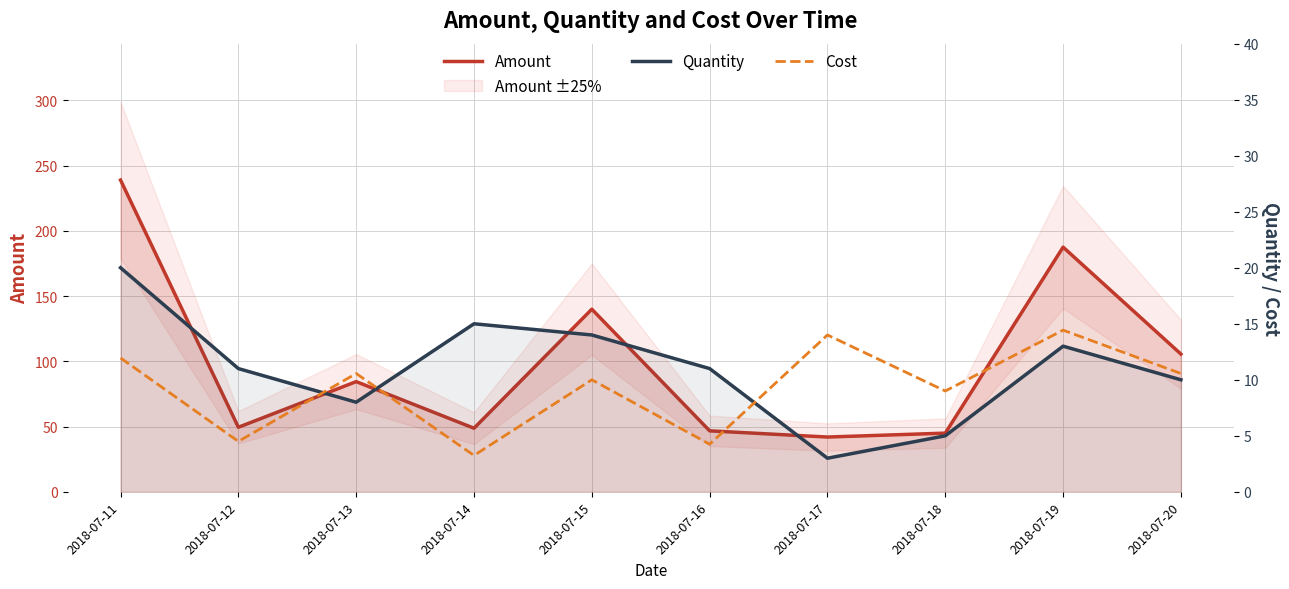

How many values in the Amount series exceed 84?

5